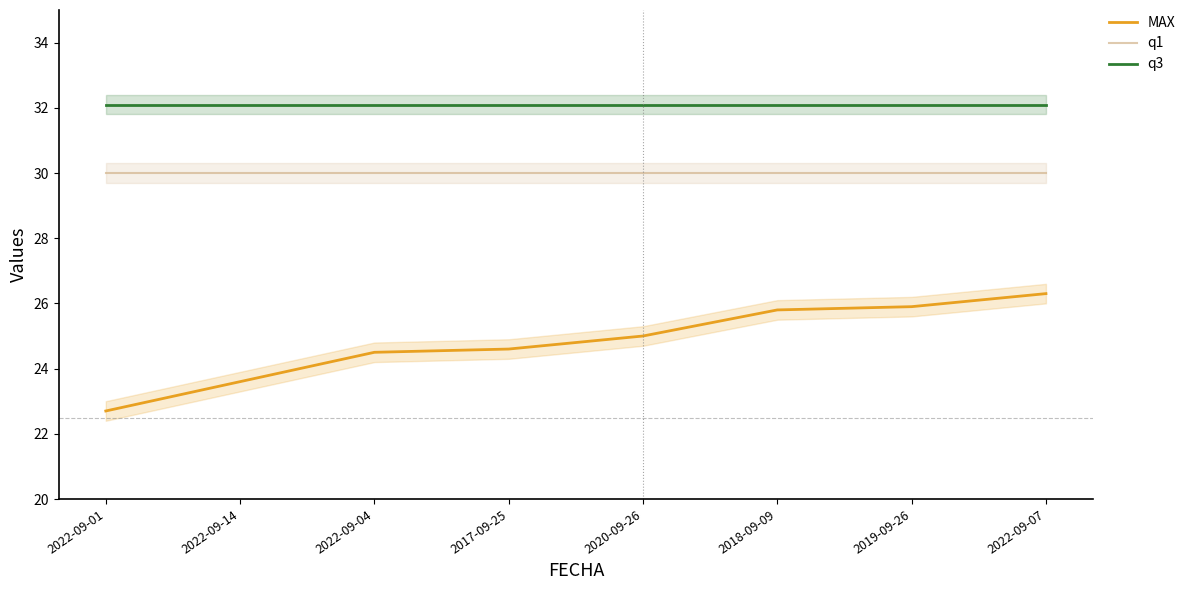

True or false: MAX and q3 cross at least once.

False